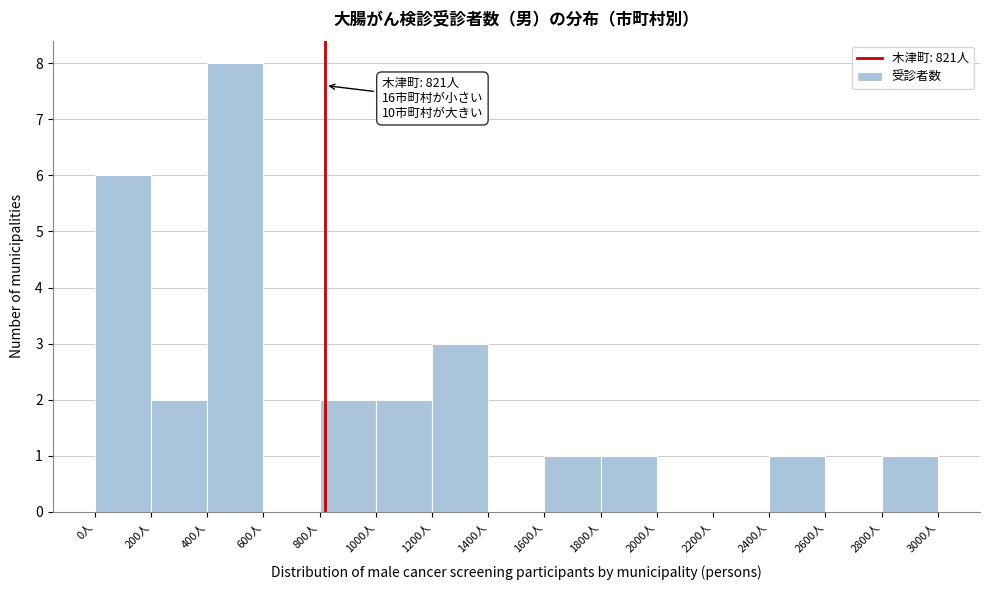

Over which range of the x-axis is the bar tallest?

400 to 600